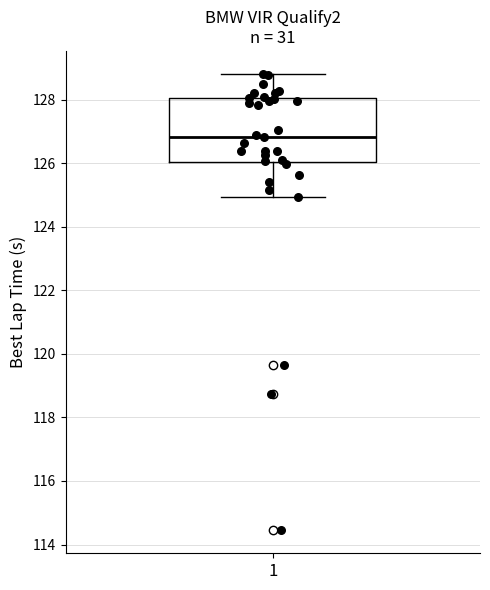

Read this box plot against the y-axis: the position of the median line, the range covered by the box, and the ends of both whiskers. The values are not printed on the chart, so give them approximately, as read against the axis.

median 126.8, box 126.0 to 128.0, whiskers 125.0 to 128.8